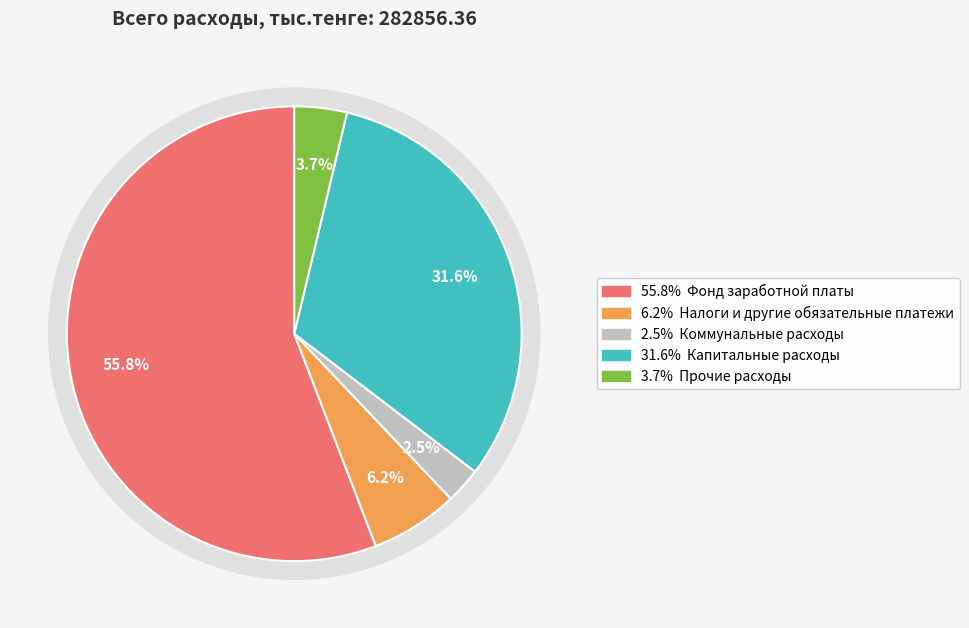

Approximately how many times larger is the value at Прочие расходы compared to Фонд заработной платы?

0.1